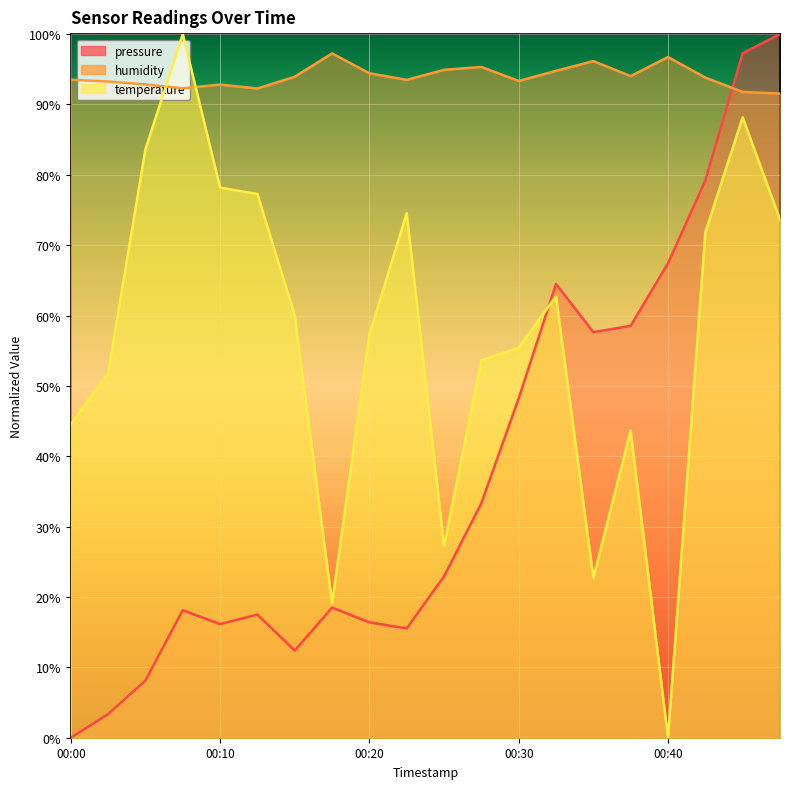

What is the sum of all pressure values?

755.1